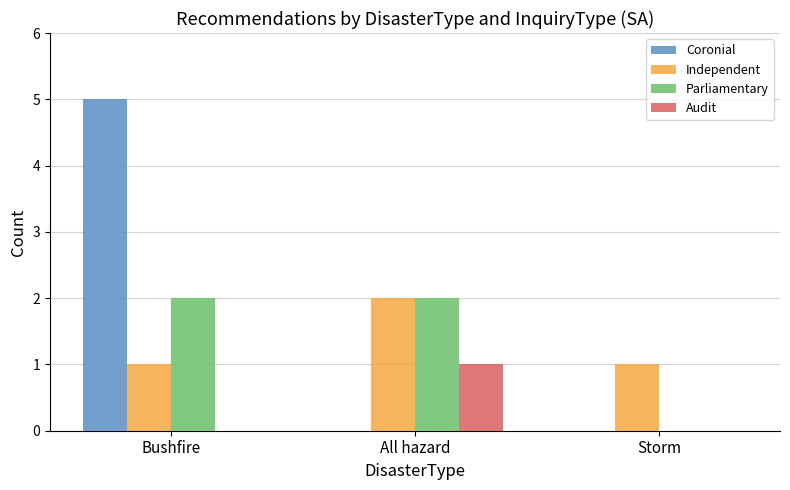

Which series changed the most between Bushfire and All hazard?

Coronial